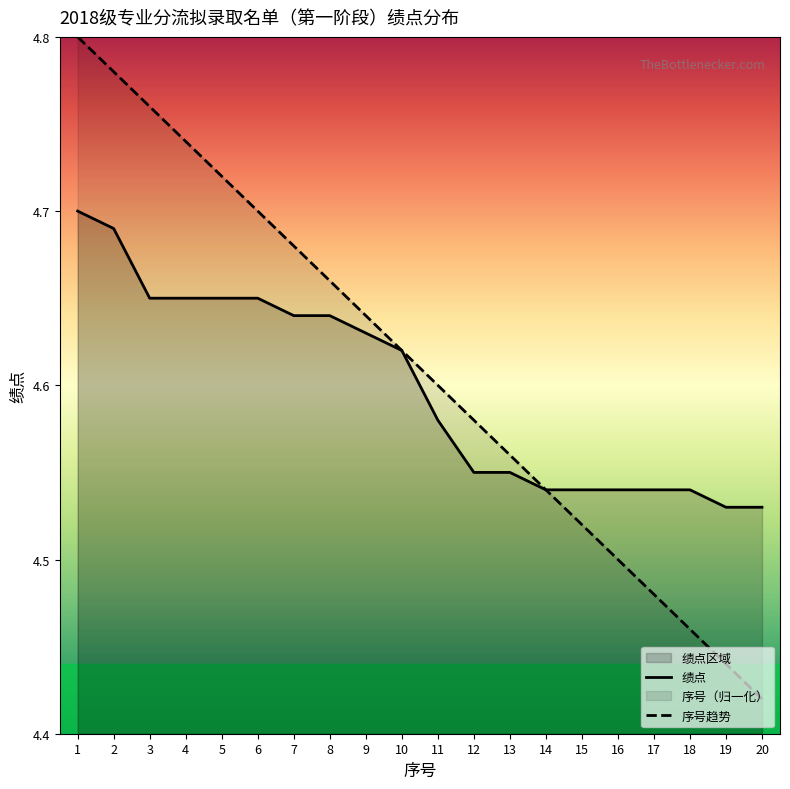

True or false: 序号趋势 has a value of 4.5 at 15.

True